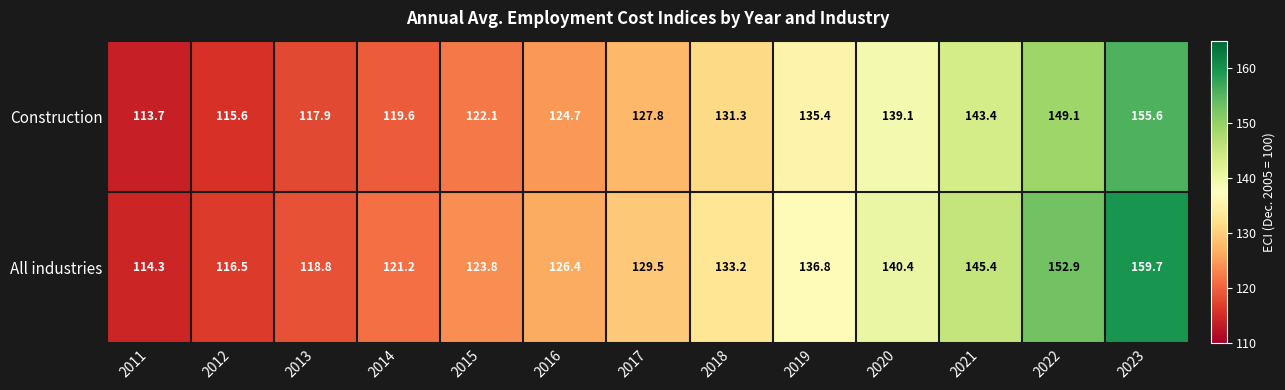

What is the total value across all series at 2016?

251.1